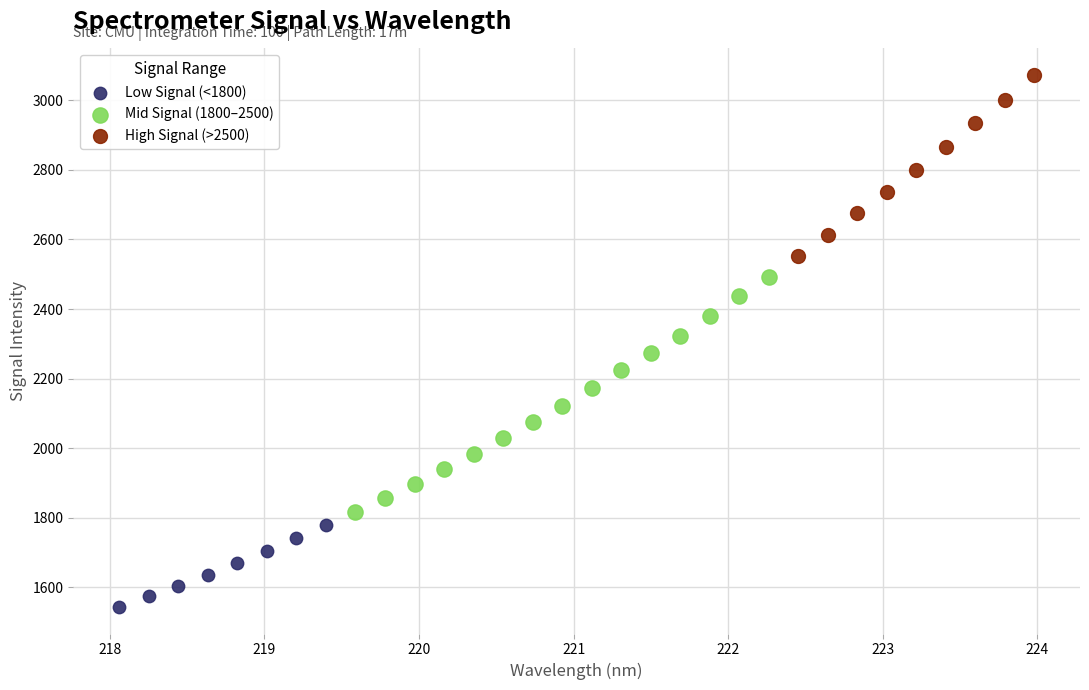

Which series has the largest Y range (max minus min)?

Mid Signal (1800–2500)